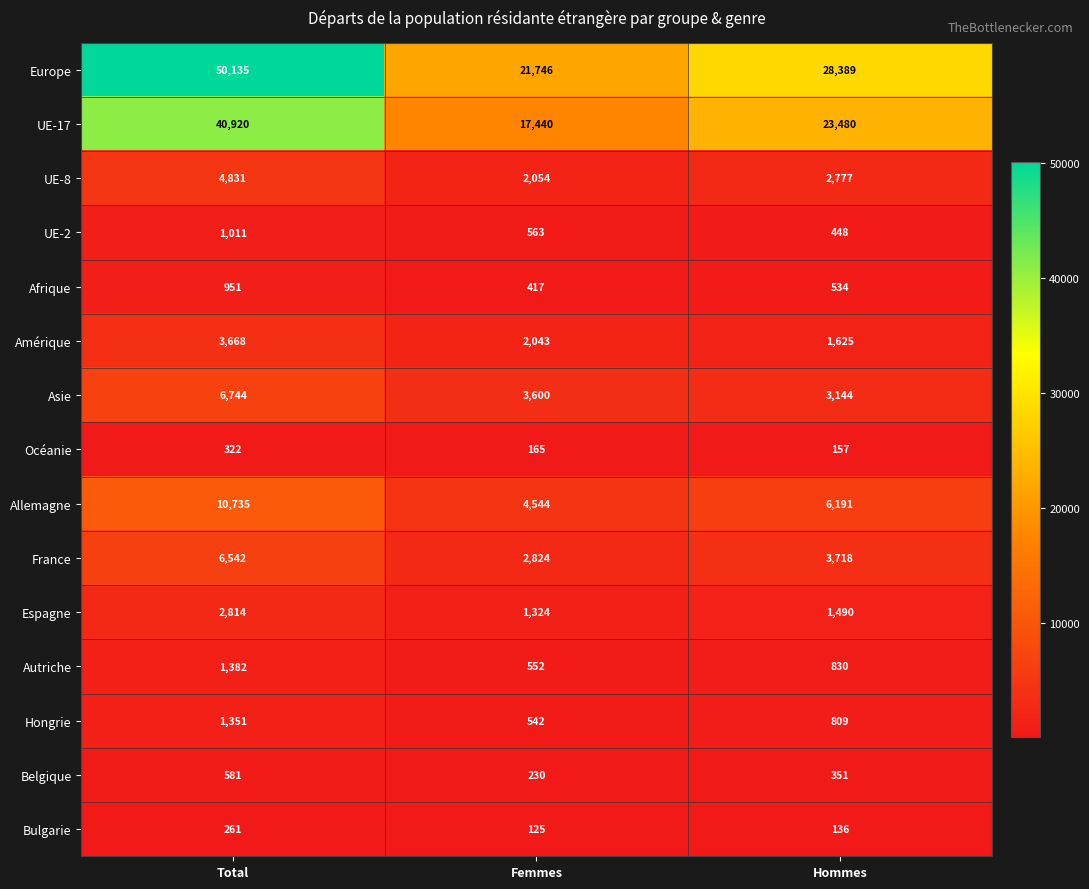

What is the lowest value of the Amérique series?

1625